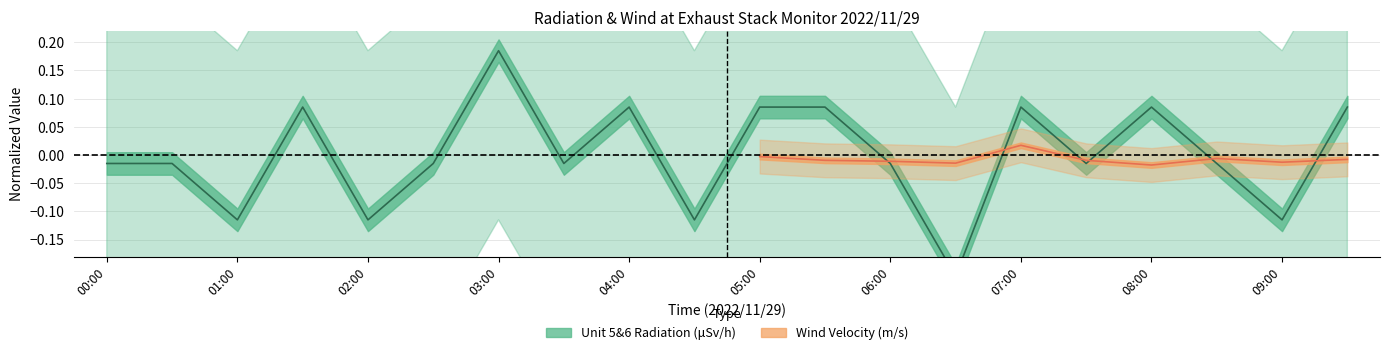

Rank the categories by value from lowest to highest.

06:30, 01:00, 02:00, 04:30, 09:00, 00:00, 00:30, 02:30, 03:30, 06:00, 07:30, 08:30, 01:30, 04:00, 05:00, 05:30, 07:00, 08:00, 09:30, 03:00